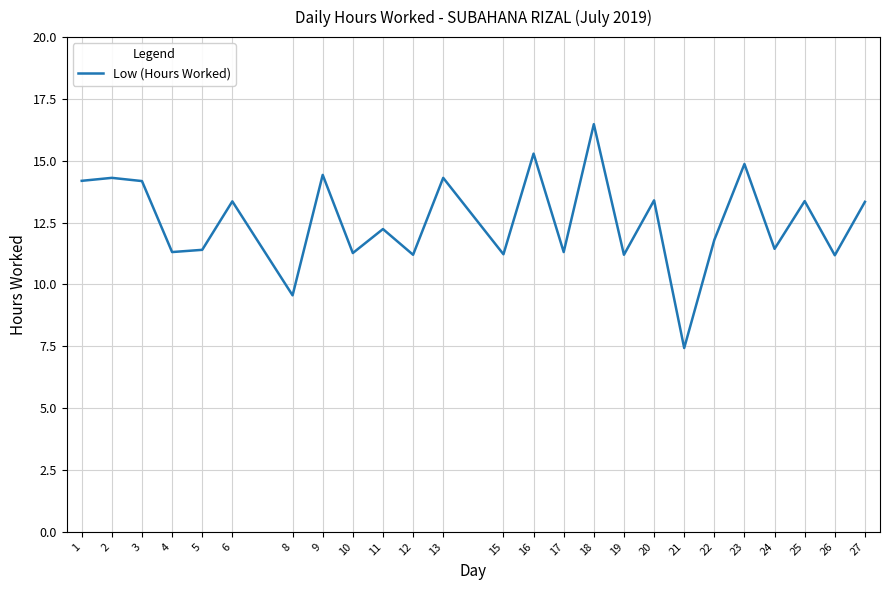

Where does the data first go above 12?

1